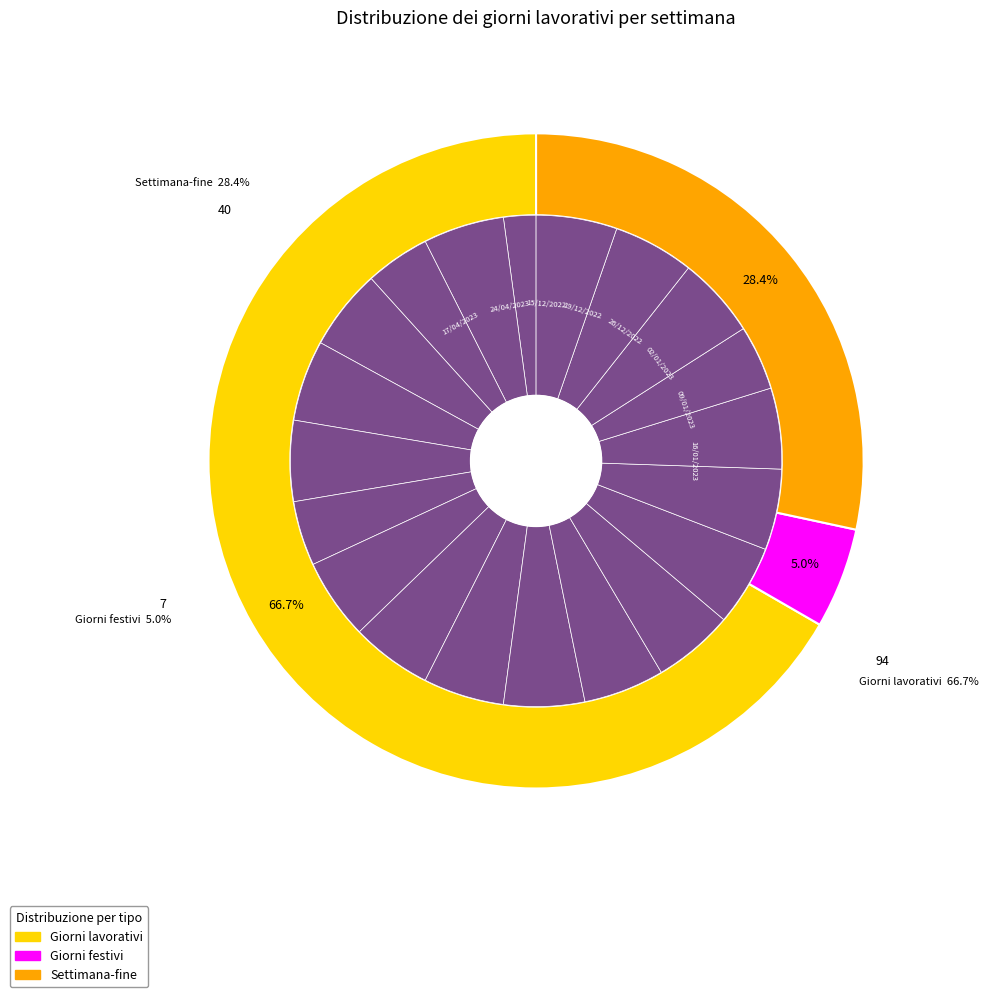

What portion of the pie excludes 02/01/2023?

94.7%